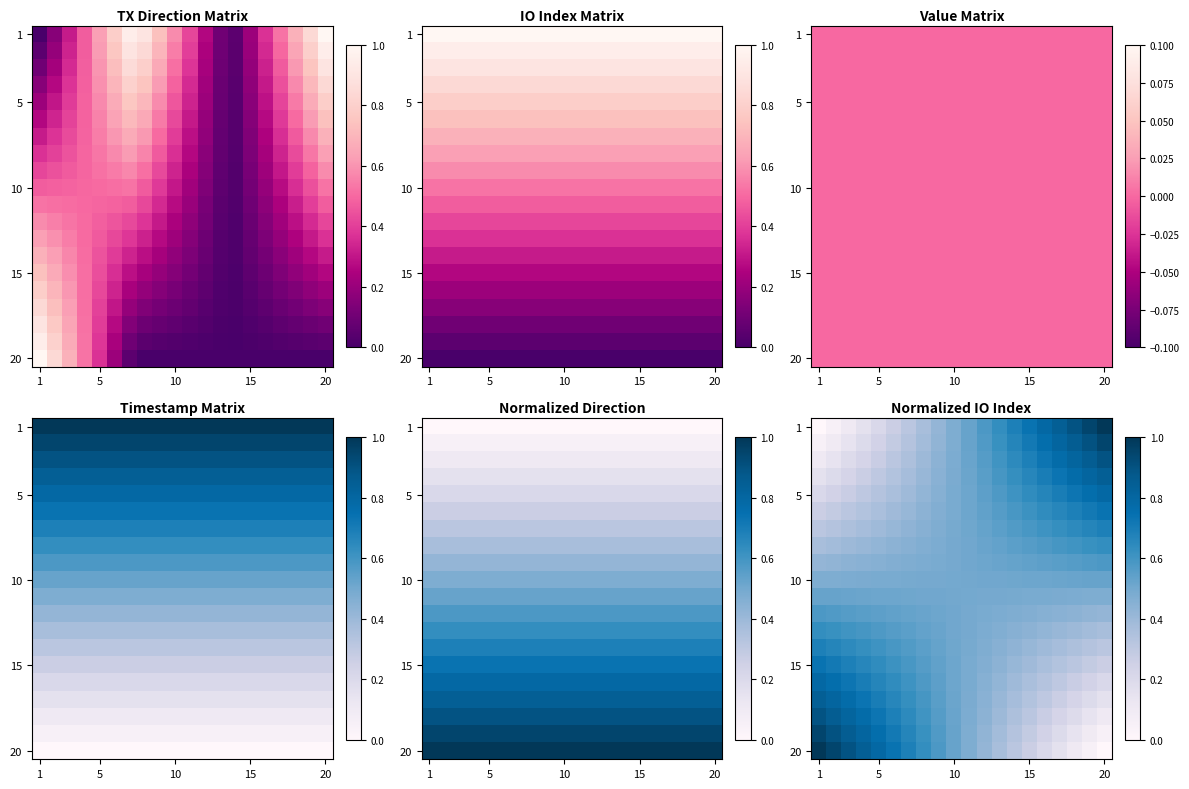

Which category has the highest value across all series?

20